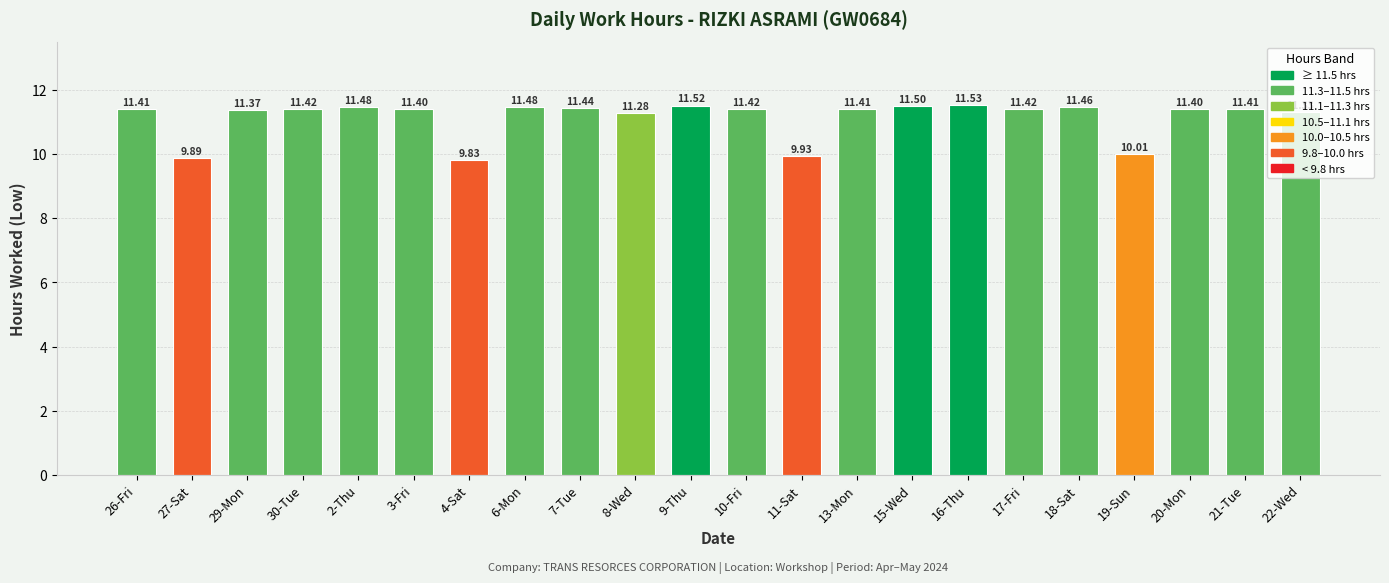

Reading left to right, extract all data points from this chart.

11.4	9.9	11.4	11.4	11.5	11.4	9.8	11.5	11.4	11.3	11.5	11.4	9.9	11.4	11.5	11.5	11.4	11.5	10.0	11.4	11.4	11.3